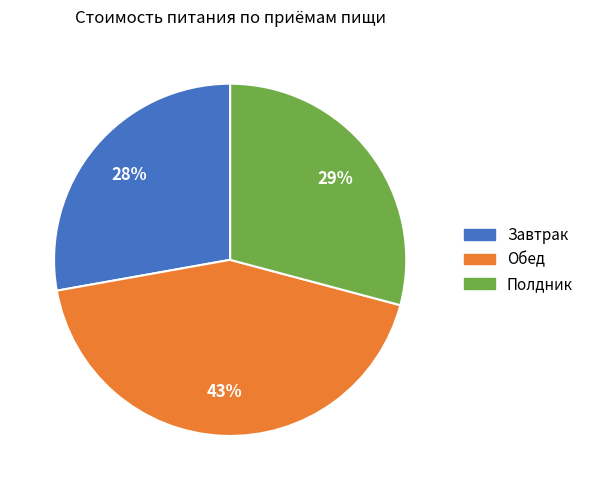

Is there a majority slice in this chart?

No